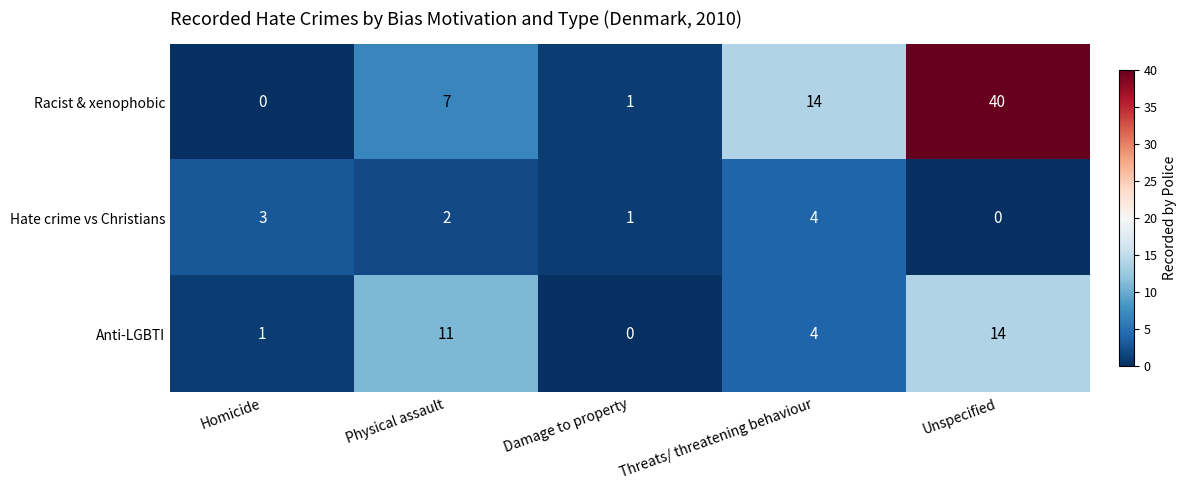

The Racist & xenophobic series shows 1 at Damage to property. True or false?

True